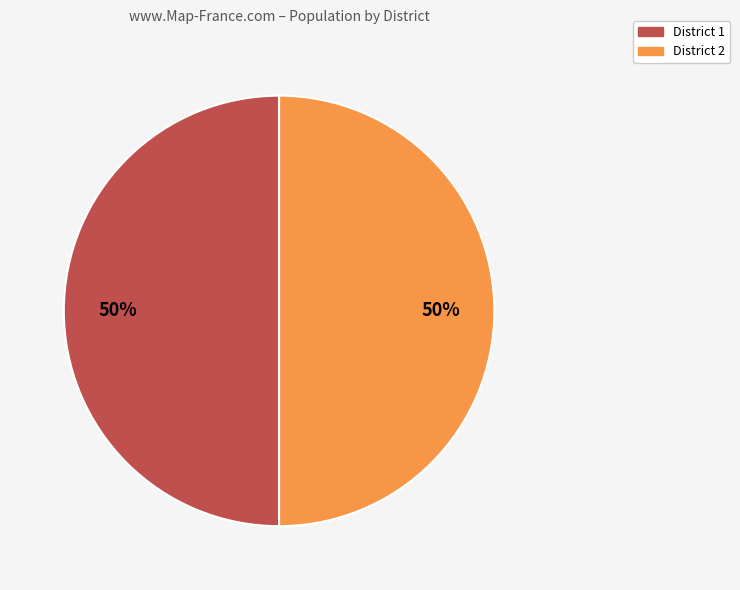

To the nearest percent, what percentage of the pie is District 2?

50%